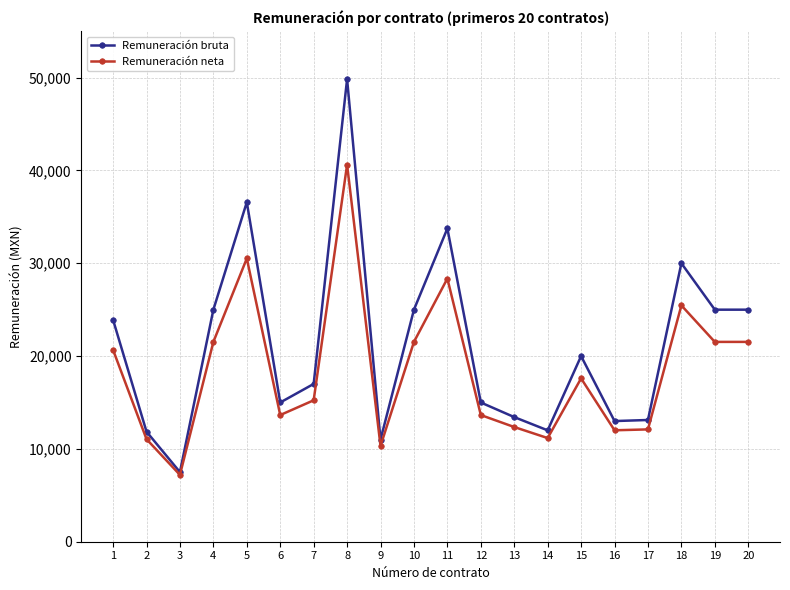

How many interior local peaks does the Remuneración bruta series have?

5